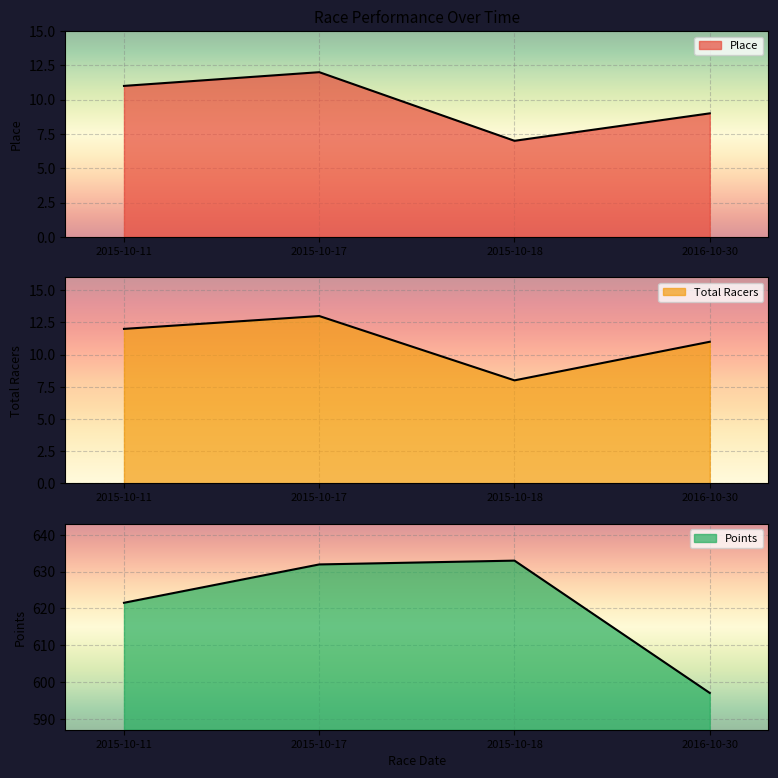

True or false: Points has more than 0 points higher than both neighbors.

True